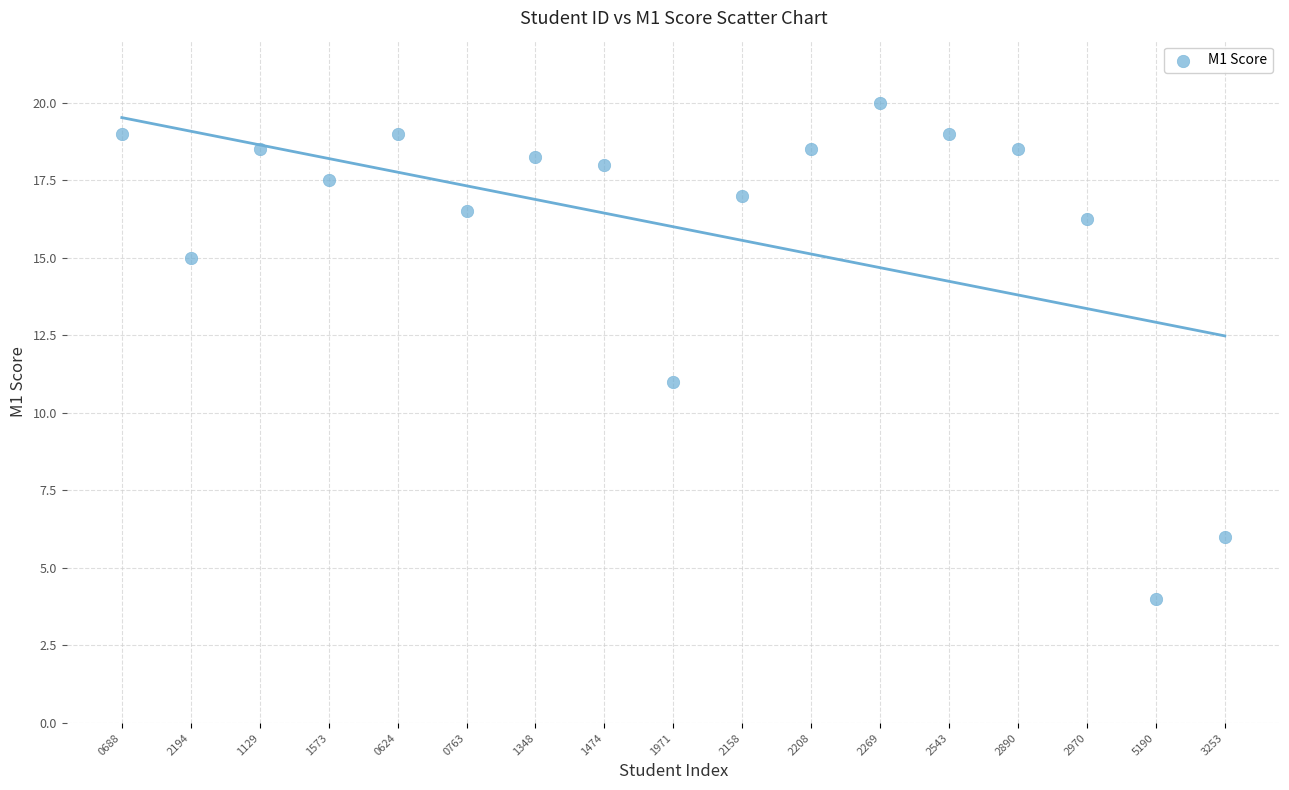

What is the range of Y values (max minus min)?

16.0